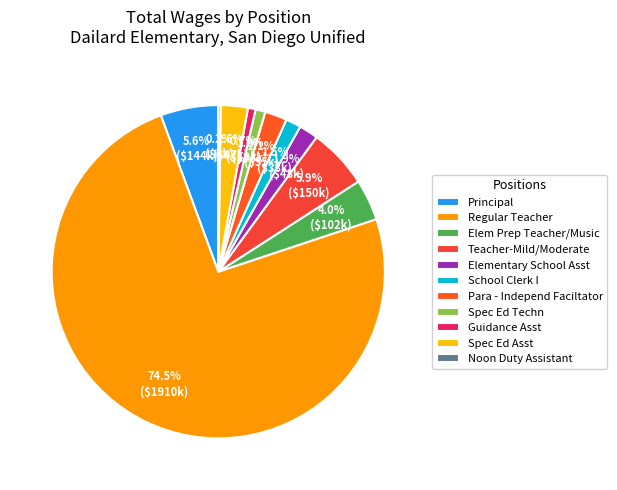

Is it true that Para - Independ Faciltator is 2% of the pie?

True